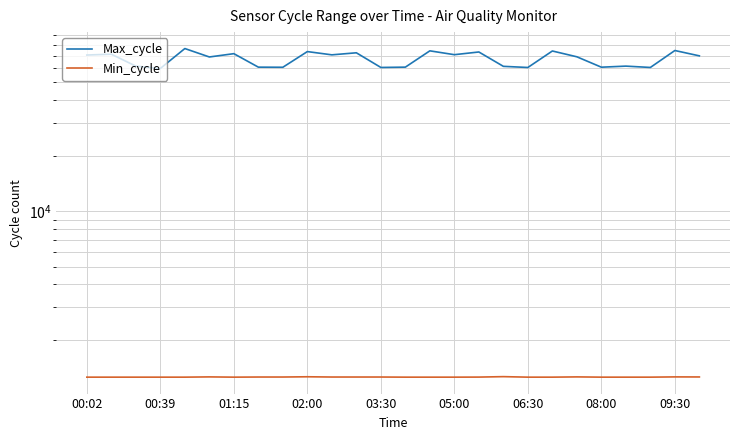

Which has a higher value, 03:30 or 19?

03:30